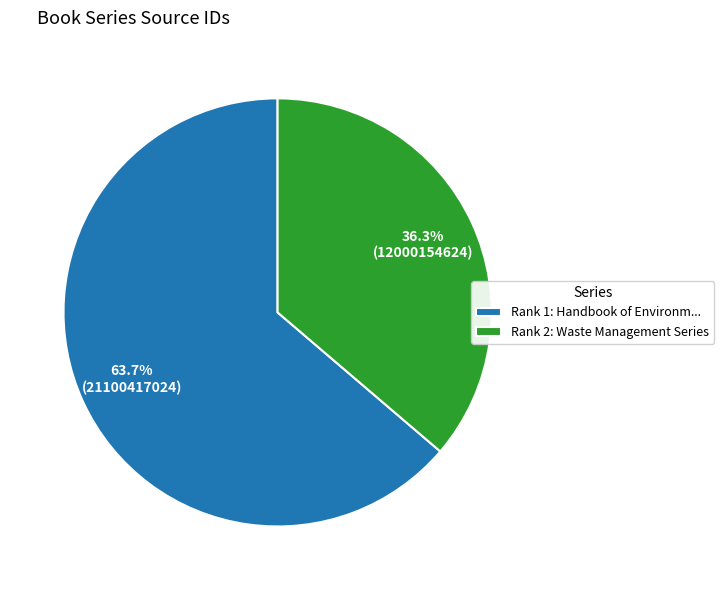

To the nearest percent, what is the average slice percentage?

50%